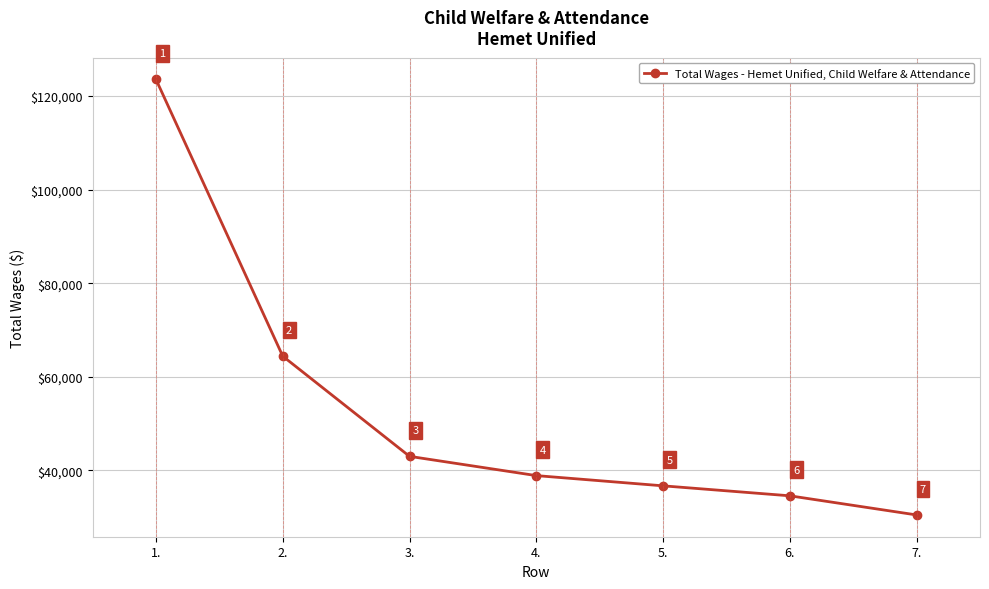

Does the chart display data point markers on the line(s)?

Yes